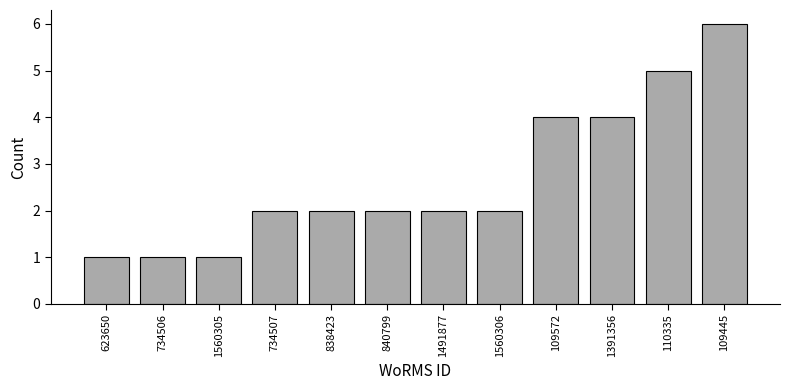

Reading right to left, what are all the values shown in this chart?

109445=6	110335=5	1391356=4	109572=4	1560306=2	1491877=2	840799=2	838423=2	734507=2	1560305=1	734506=1	623650=1